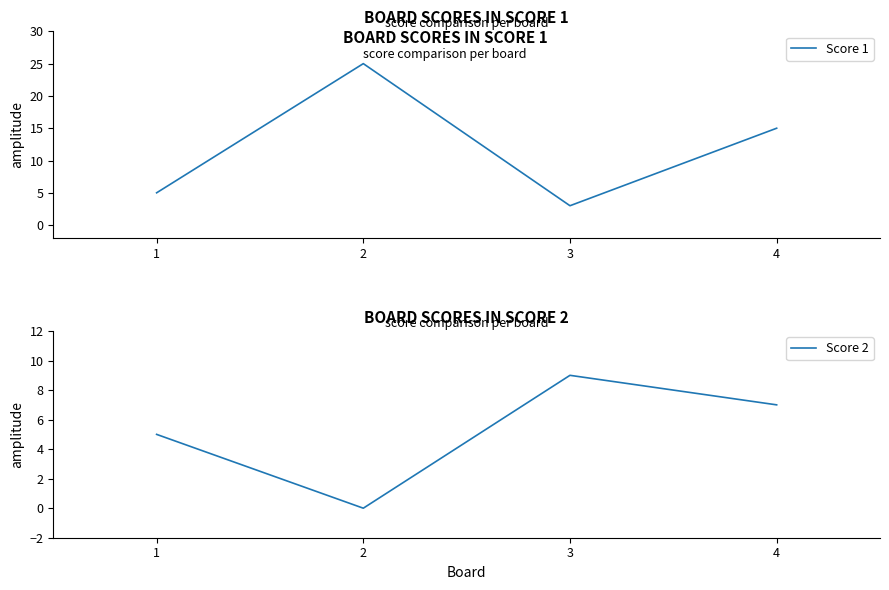

How many interior local peaks does the Score 1 series have?

1